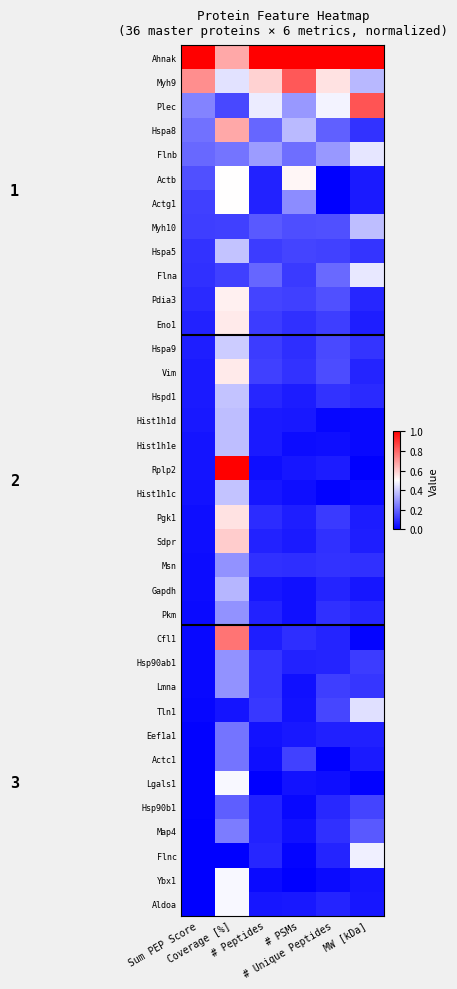

Reading left to right, transcribe all the data shown in this chart.

Ahnak: Sum PEP Score=1.0	Coverage [%]=0.7	# Peptides=1.0	# PSMs=1.0	# Unique Peptides=1.0	MW [kDa]=1.0
Myh9: Sum PEP Score=0.7	Coverage [%]=0.4	# Peptides=0.6	# PSMs=0.8	# Unique Peptides=0.6	MW [kDa]=0.4
Plec: Sum PEP Score=0.3	Coverage [%]=0.1	# Peptides=0.5	# PSMs=0.3	# Unique Peptides=0.5	MW [kDa]=0.8
Hspa8: Sum PEP Score=0.2	Coverage [%]=0.7	# Peptides=0.2	# PSMs=0.4	# Unique Peptides=0.2	MW [kDa]=0.1
Flnb: Sum PEP Score=0.2	Coverage [%]=0.2	# Peptides=0.3	# PSMs=0.2	# Unique Peptides=0.3	MW [kDa]=0.4
Actb: Sum PEP Score=0.2	Coverage [%]=0.5	# Peptides=0.1	# PSMs=0.5	# Unique Peptides=0.0	MW [kDa]=0.1
Actg1: Sum PEP Score=0.1	Coverage [%]=0.5	# Peptides=0.1	# PSMs=0.3	# Unique Peptides=0.0	MW [kDa]=0.1
Myh10: Sum PEP Score=0.1	Coverage [%]=0.1	# Peptides=0.2	# PSMs=0.2	# Unique Peptides=0.2	MW [kDa]=0.4
Hspa5: Sum PEP Score=0.1	Coverage [%]=0.4	# Peptides=0.1	# PSMs=0.1	# Unique Peptides=0.1	MW [kDa]=0.1
Flna: Sum PEP Score=0.1	Coverage [%]=0.1	# Peptides=0.2	# PSMs=0.1	# Unique Peptides=0.2	MW [kDa]=0.5
Pdia3: Sum PEP Score=0.1	Coverage [%]=0.5	# Peptides=0.1	# PSMs=0.1	# Unique Peptides=0.2	MW [kDa]=0.1
Eno1: Sum PEP Score=0.1	Coverage [%]=0.5	# Peptides=0.1	# PSMs=0.1	# Unique Peptides=0.1	MW [kDa]=0.1
Hspa9: Sum PEP Score=0.1	Coverage [%]=0.4	# Peptides=0.1	# PSMs=0.1	# Unique Peptides=0.1	MW [kDa]=0.1
Vim: Sum PEP Score=0.1	Coverage [%]=0.5	# Peptides=0.1	# PSMs=0.1	# Unique Peptides=0.2	MW [kDa]=0.1
Hspd1: Sum PEP Score=0.1	Coverage [%]=0.4	# Peptides=0.1	# PSMs=0.1	# Unique Peptides=0.1	MW [kDa]=0.1
Hist1h1d: Sum PEP Score=0.0	Coverage [%]=0.4	# Peptides=0.1	# PSMs=0.0	# Unique Peptides=0.0	MW [kDa]=0.0
Hist1h1e: Sum PEP Score=0.0	Coverage [%]=0.4	# Peptides=0.1	# PSMs=0.0	# Unique Peptides=0.0	MW [kDa]=0.0
Rplp2: Sum PEP Score=0.0	Coverage [%]=1.0	# Peptides=0.0	# PSMs=0.0	# Unique Peptides=0.1	MW [kDa]=0.0
Hist1h1c: Sum PEP Score=0.0	Coverage [%]=0.4	# Peptides=0.0	# PSMs=0.0	# Unique Peptides=0.0	MW [kDa]=0.0
Pgk1: Sum PEP Score=0.0	Coverage [%]=0.6	# Peptides=0.1	# PSMs=0.1	# Unique Peptides=0.1	MW [kDa]=0.1
Sdpr: Sum PEP Score=0.0	Coverage [%]=0.6	# Peptides=0.1	# PSMs=0.1	# Unique Peptides=0.1	MW [kDa]=0.1
Msn: Sum PEP Score=0.0	Coverage [%]=0.3	# Peptides=0.1	# PSMs=0.1	# Unique Peptides=0.1	MW [kDa]=0.1
Gapdh: Sum PEP Score=0.0	Coverage [%]=0.4	# Peptides=0.0	# PSMs=0.0	# Unique Peptides=0.1	MW [kDa]=0.0
Pkm: Sum PEP Score=0.0	Coverage [%]=0.3	# Peptides=0.1	# PSMs=0.0	# Unique Peptides=0.1	MW [kDa]=0.1
Cfl1: Sum PEP Score=0.0	Coverage [%]=0.8	# Peptides=0.1	# PSMs=0.1	# Unique Peptides=0.1	MW [kDa]=0.0
Hsp90ab1: Sum PEP Score=0.0	Coverage [%]=0.3	# Peptides=0.1	# PSMs=0.1	# Unique Peptides=0.1	MW [kDa]=0.1
Lmna: Sum PEP Score=0.0	Coverage [%]=0.3	# Peptides=0.1	# PSMs=0.0	# Unique Peptides=0.1	MW [kDa]=0.1
Tln1: Sum PEP Score=0.0	Coverage [%]=0.0	# Peptides=0.1	# PSMs=0.0	# Unique Peptides=0.1	MW [kDa]=0.4
Eef1a1: Sum PEP Score=0.0	Coverage [%]=0.2	# Peptides=0.0	# PSMs=0.0	# Unique Peptides=0.1	MW [kDa]=0.1
Actc1: Sum PEP Score=0.0	Coverage [%]=0.2	# Peptides=0.0	# PSMs=0.1	# Unique Peptides=0.0	MW [kDa]=0.1
Lgals1: Sum PEP Score=0.0	Coverage [%]=0.5	# Peptides=0.0	# PSMs=0.0	# Unique Peptides=0.0	MW [kDa]=0.0
Hsp90b1: Sum PEP Score=0.0	Coverage [%]=0.2	# Peptides=0.1	# PSMs=0.0	# Unique Peptides=0.1	MW [kDa]=0.1
Map4: Sum PEP Score=0.0	Coverage [%]=0.2	# Peptides=0.1	# PSMs=0.0	# Unique Peptides=0.1	MW [kDa]=0.2
Flnc: Sum PEP Score=0.0	Coverage [%]=0.0	# Peptides=0.1	# PSMs=0.0	# Unique Peptides=0.1	MW [kDa]=0.5
Ybx1: Sum PEP Score=0.0	Coverage [%]=0.5	# Peptides=0.0	# PSMs=0.0	# Unique Peptides=0.0	MW [kDa]=0.0
Aldoa: Sum PEP Score=0.0	Coverage [%]=0.5	# Peptides=0.0	# PSMs=0.0	# Unique Peptides=0.1	MW [kDa]=0.0